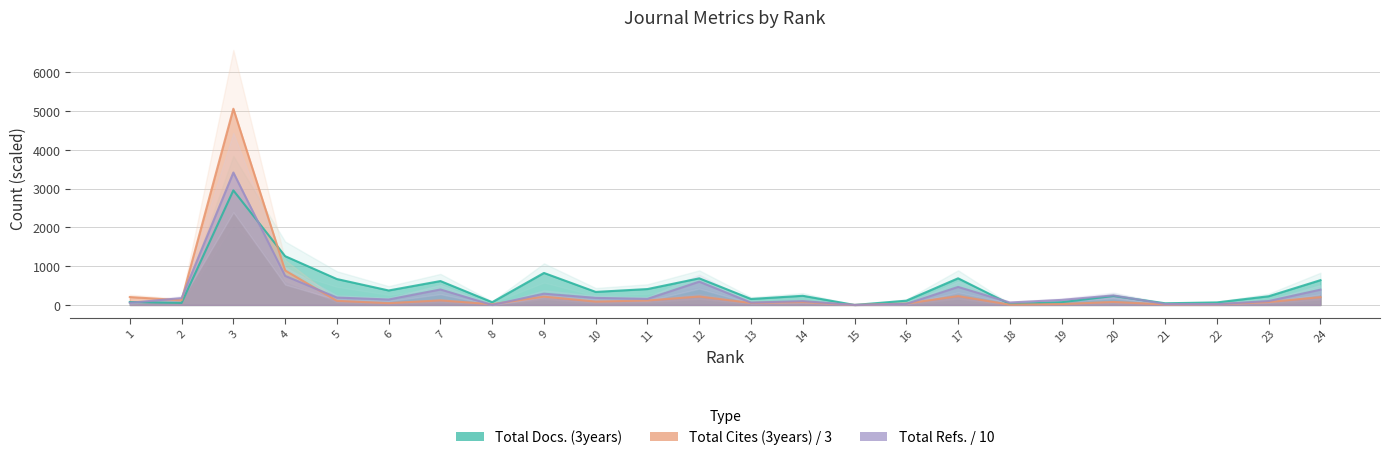

List the series in order of their peak value, lowest first.

Total Docs. (3years), Total Refs., Total Cites (3years)